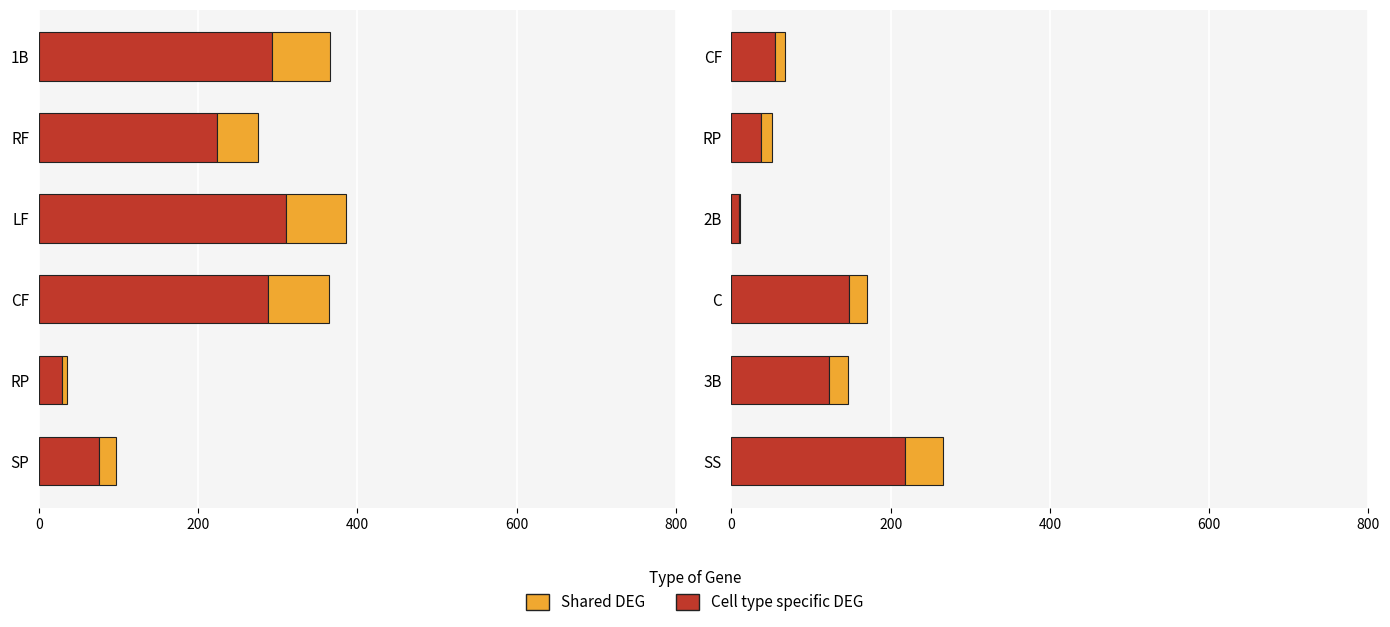

What is the difference between the highest and lowest values at CF?

43.0